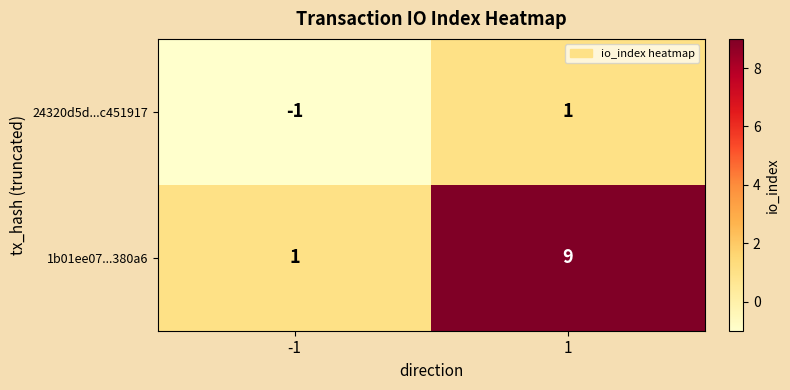

Is it true that 24320d5d...c451917 equals 1 at 1?

True